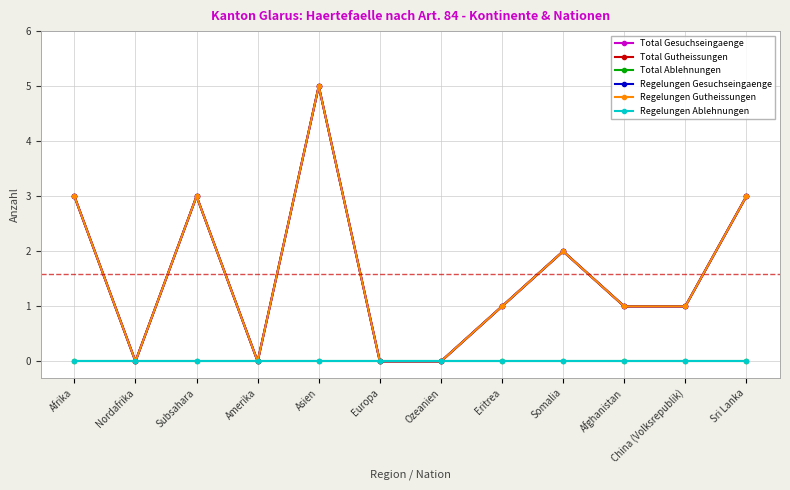

In Total Gutheissungen, how many points are lower than both neighbors (excluding endpoints)?

2